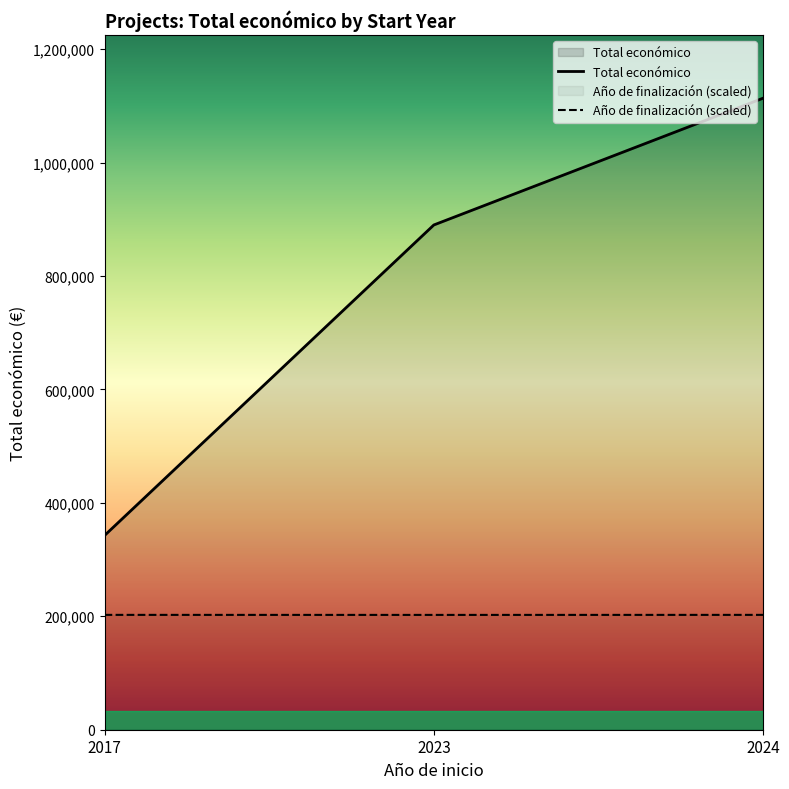

What is the value of the Total económico point at the 3rd from the left?

1113499.0